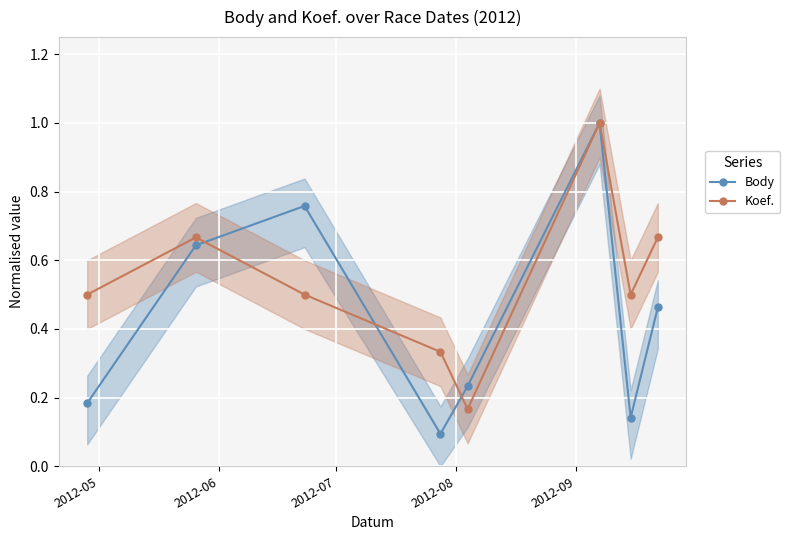

True or false: Body and Koef. cross at least once.

True